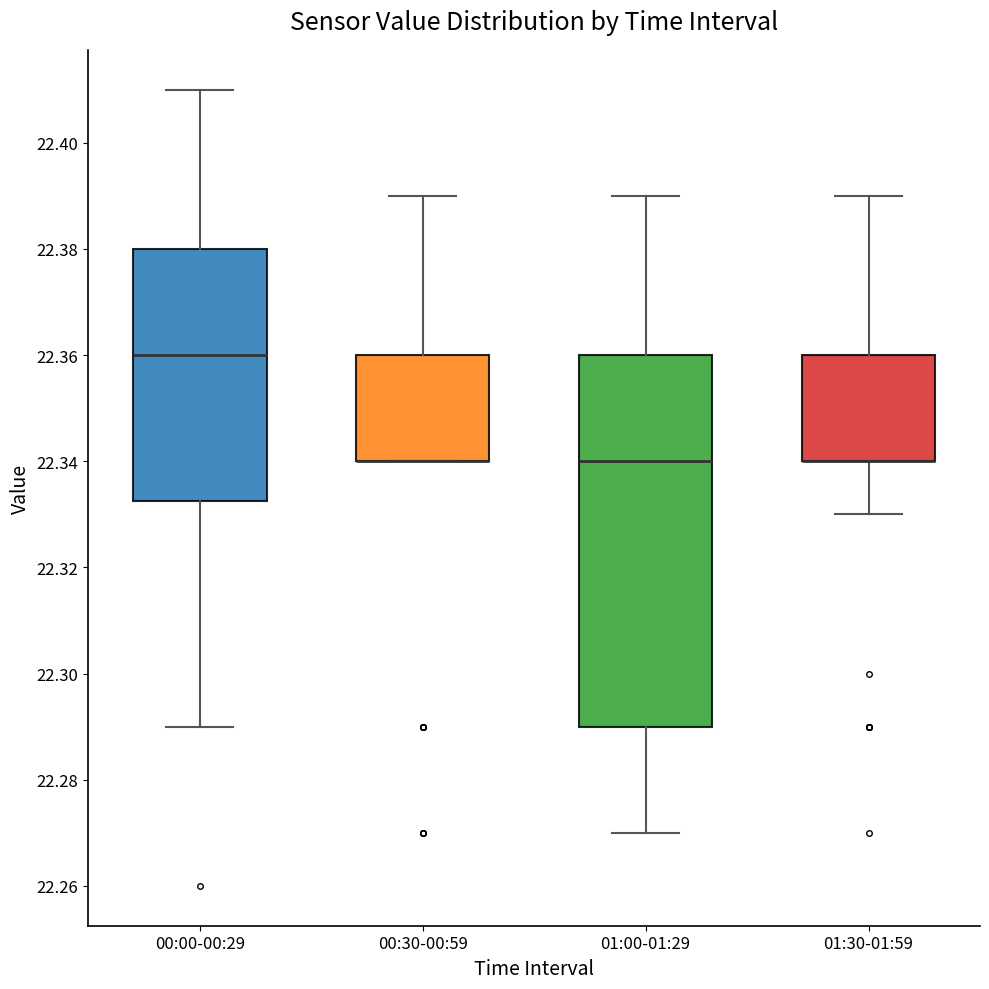

Reading left to right, transcribe this box plot: for each box, give where its median line is, the range the box spans, and where its two whiskers end, as read against the y-axis. The values are not printed on the chart, so give them approximately, as read against the axis.

00:00-00:29: median 22.360, box 22.332 to 22.380, whiskers 22.290 to 22.410
00:30-00:59: median 22.340 (drawn on the box's lower edge), box 22.340 to 22.360, whiskers 22.340 to 22.390
01:00-01:29: median 22.340, box 22.290 to 22.360, whiskers 22.270 to 22.390
01:30-01:59: median 22.340 (drawn on the box's lower edge), box 22.340 to 22.360, whiskers 22.330 to 22.390